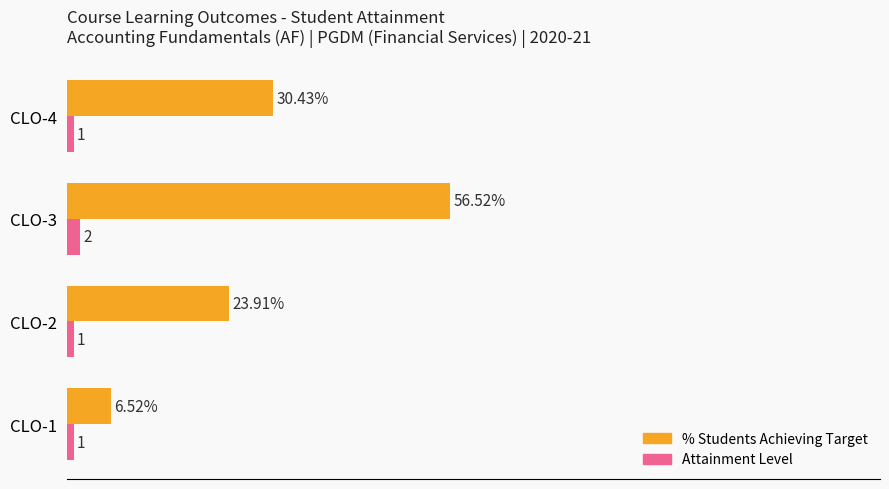

Is the value of Attainment Level at CLO-1 greater than the value of % Students Achieving Target at CLO-3?

No